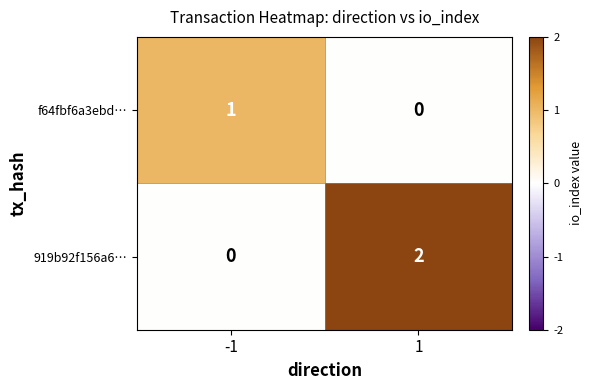

Which series has the largest total across all categories?

919b92f156a6…